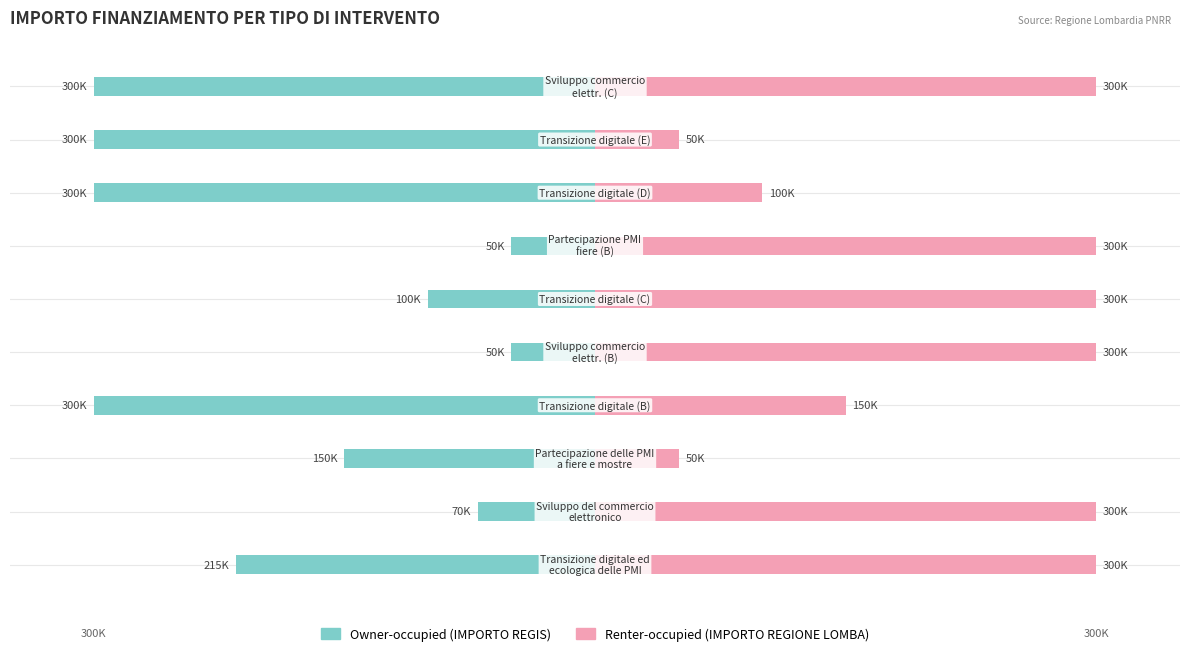

The Owner-occupied series shows -39.2 at 8. True or false?

False